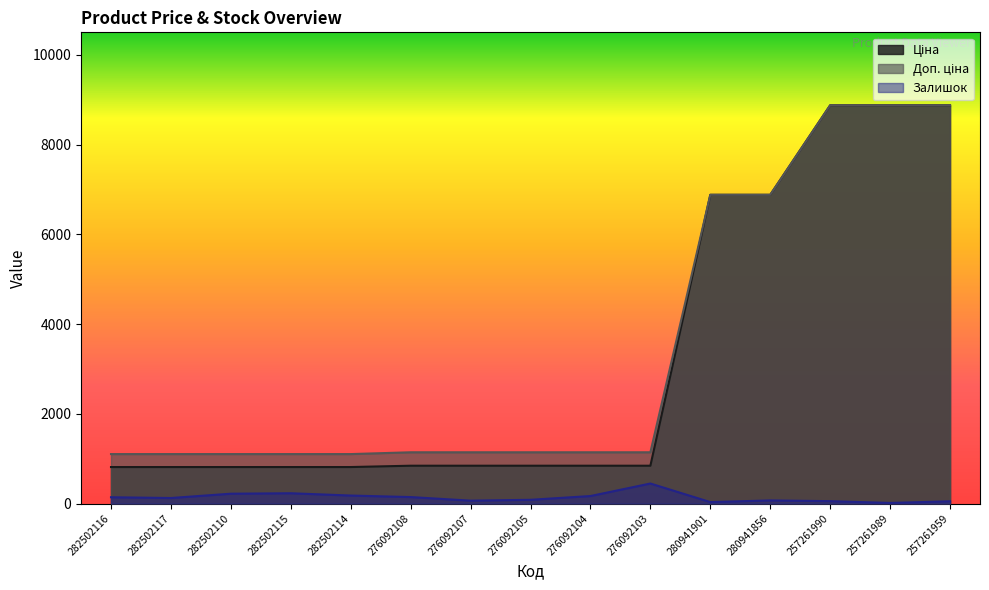

At which label is Доп. ціна closest to 4988?

280941901